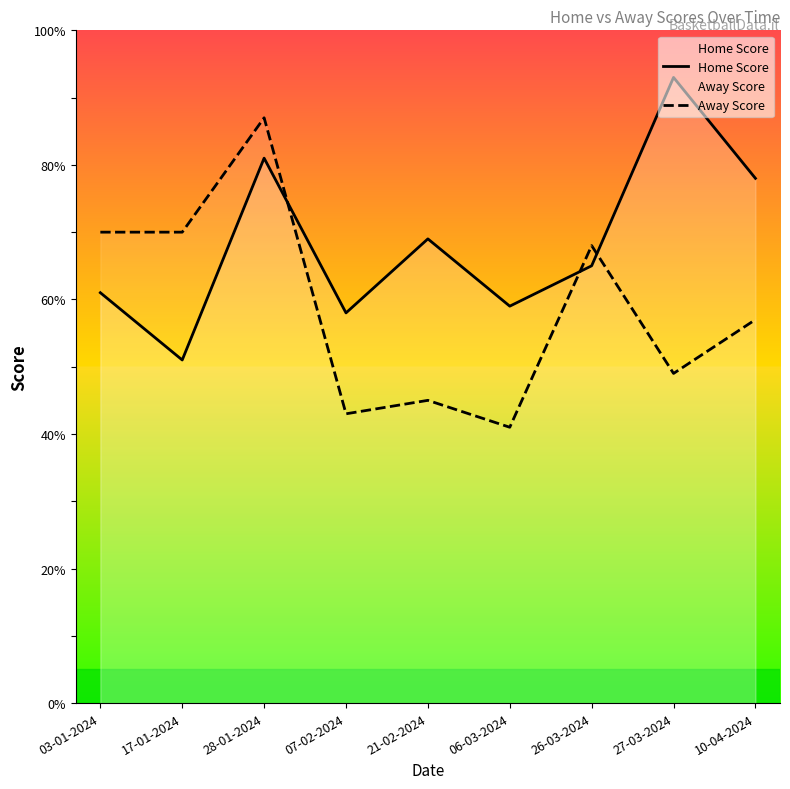

Reading left to right, transcribe all the data shown in this chart.

Home Score: 61	51	81	58	69	59	65	93	78
Away Score: 70	70	87	43	45	41	68	49	57